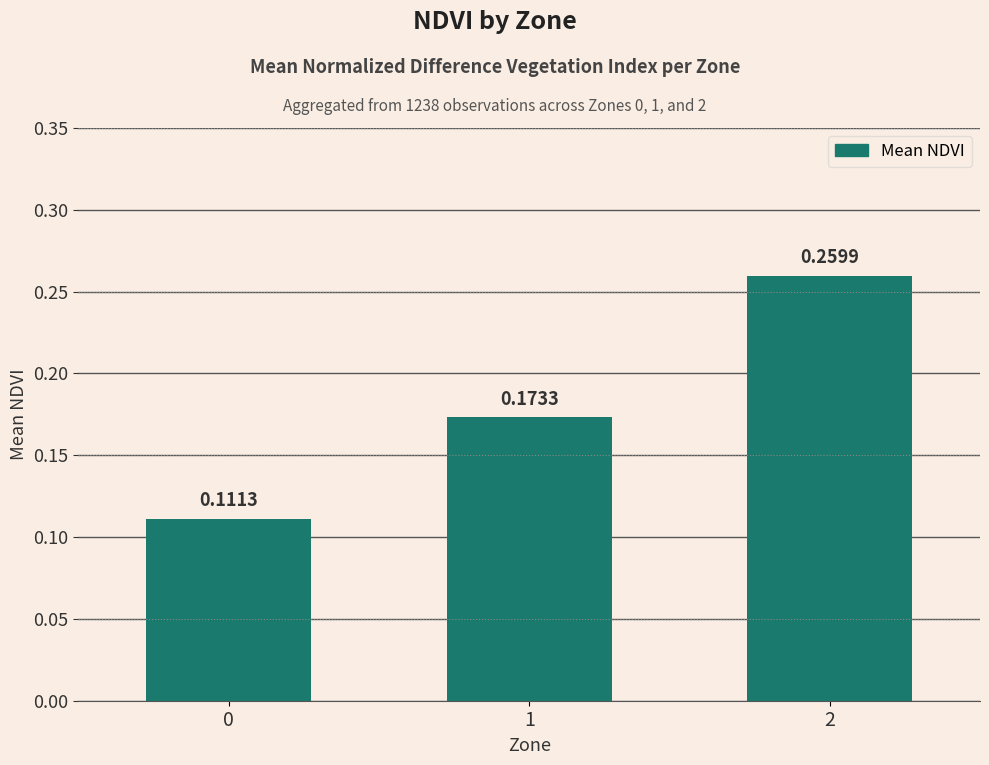

What is the sum of the values at 1 and 2?

0.4